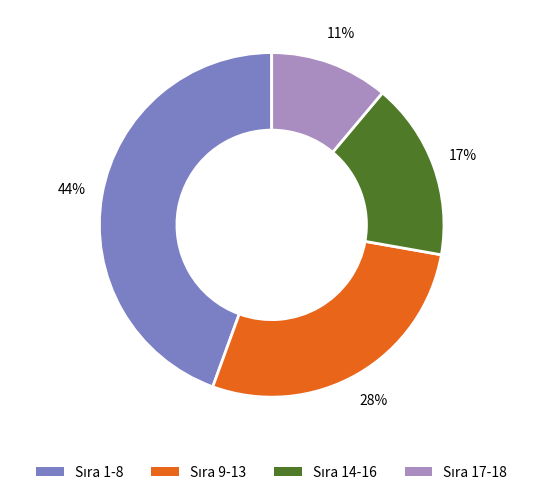

Is there a majority slice in this chart?

No